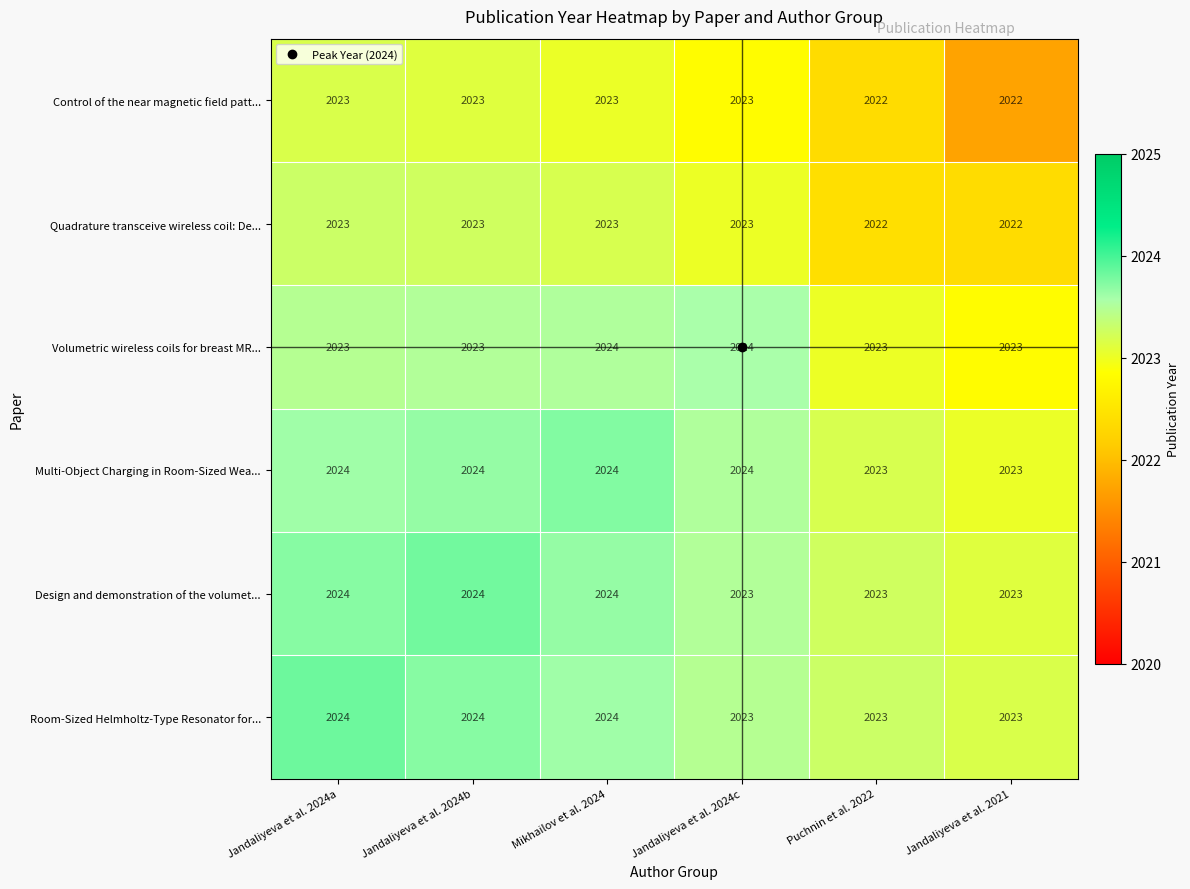

At which category is the sum across all series the highest?

Mikhailov et al. 2024